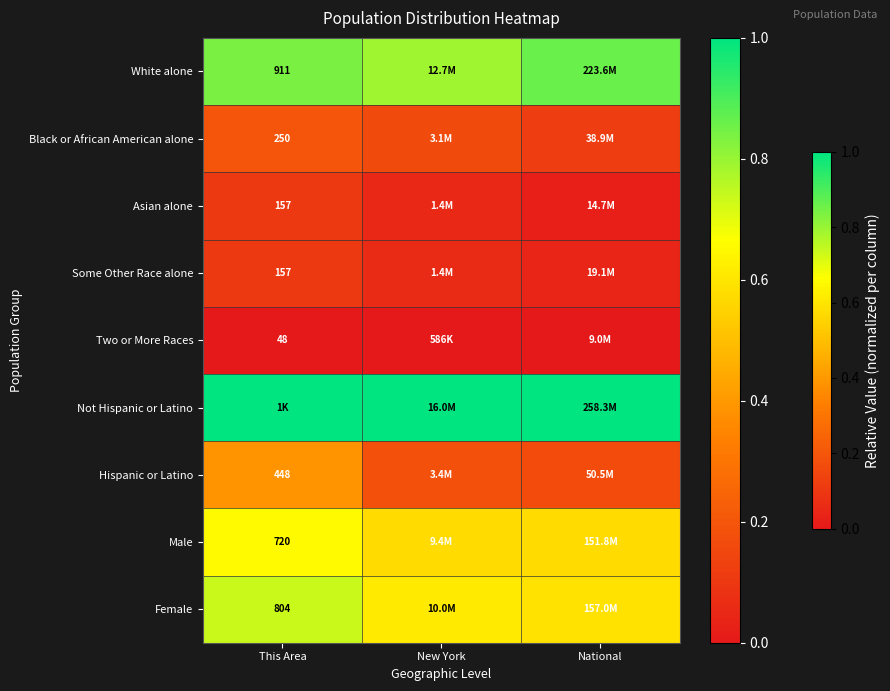

Is it true that Not Hispanic or Latino equals 1.4 at National?

False